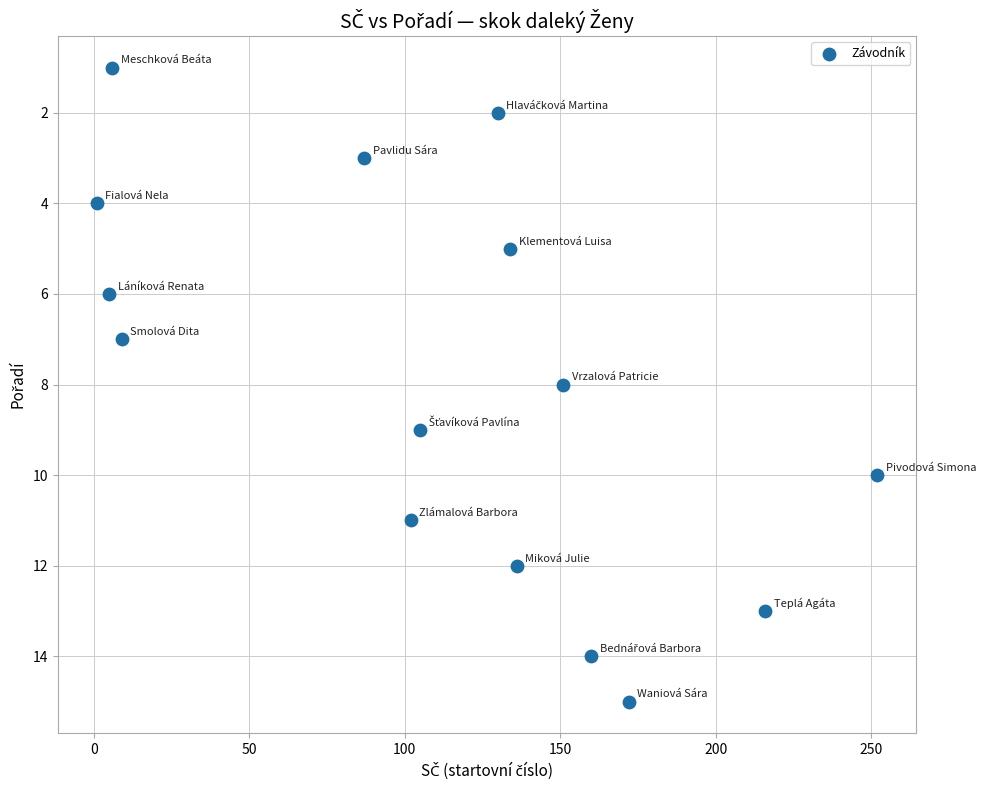

What is the range of X values (max minus min)?

251